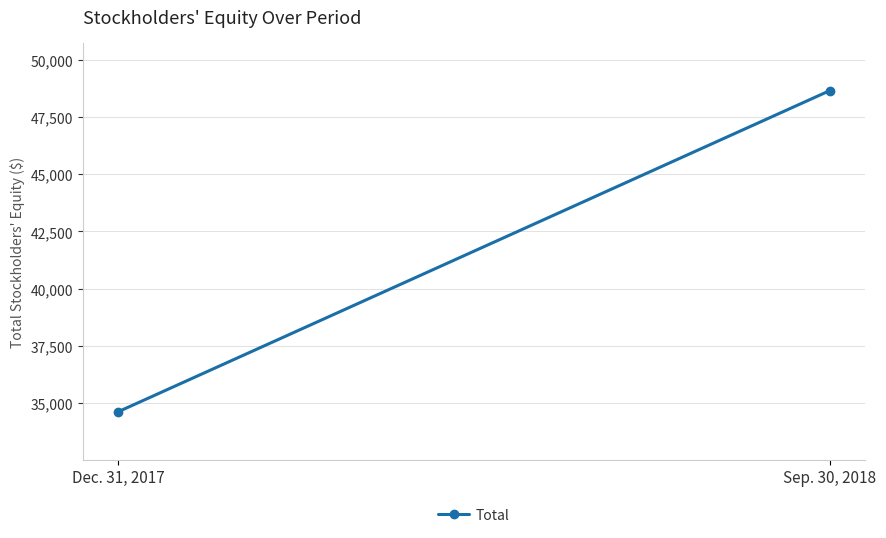

What is the value of the 2nd point from the left?

48644